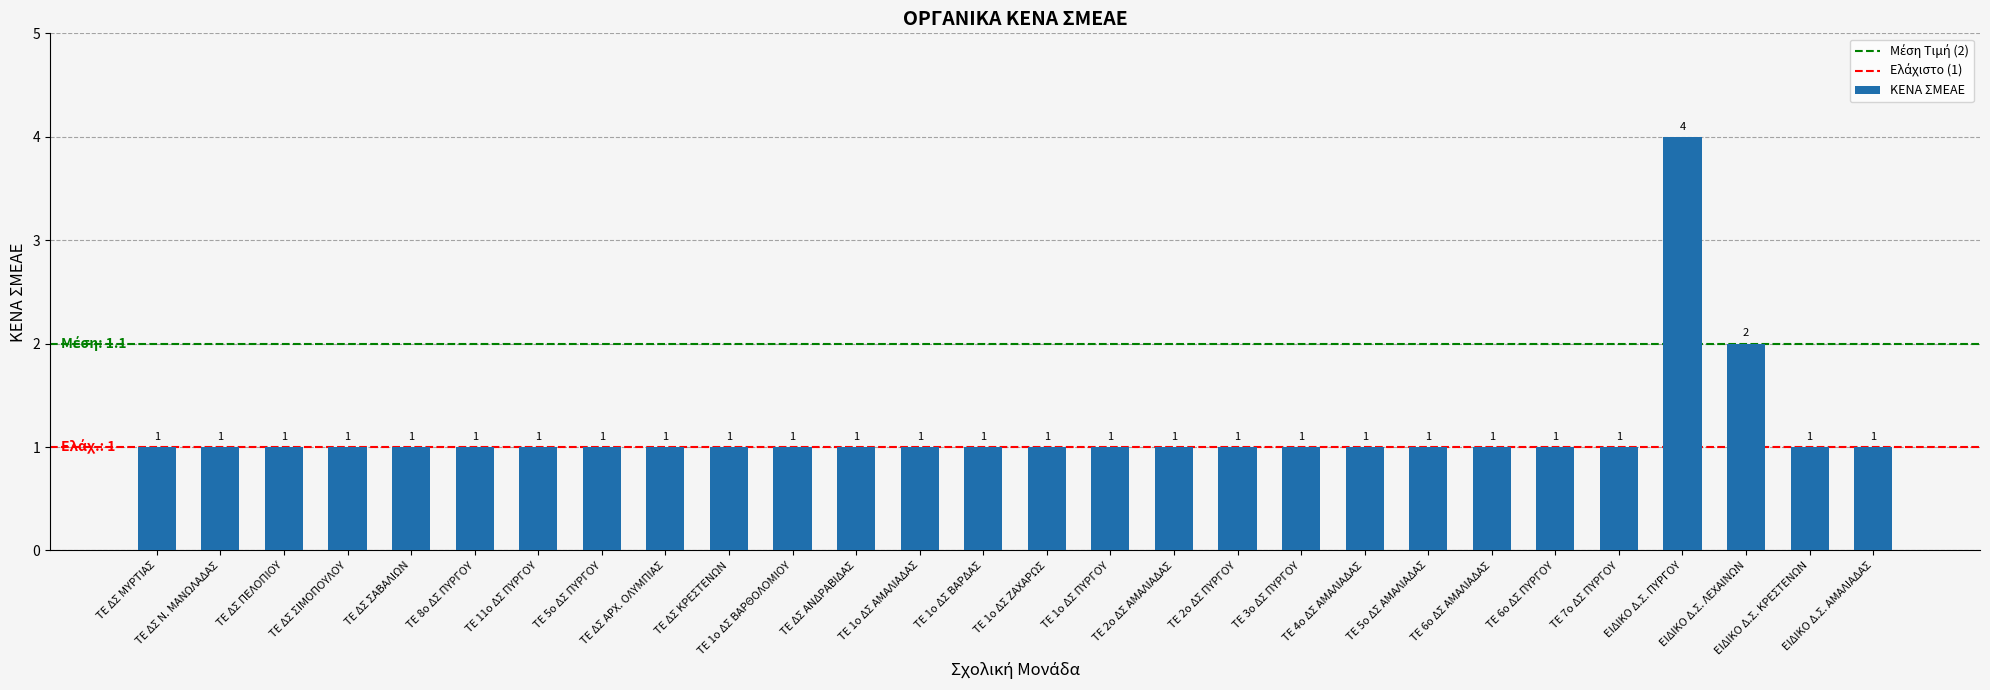

Reading left to right, what are all the values shown in this chart?

1	1	1	1	1	1	1	1	1	1	1	1	1	1	1	1	1	1	1	1	1	1	1	1	4	2	1	1